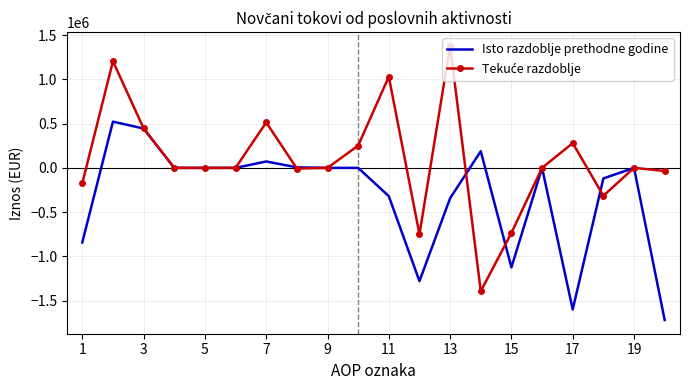

What is the maximum value for Isto razdoblje prethodne godine?

522476